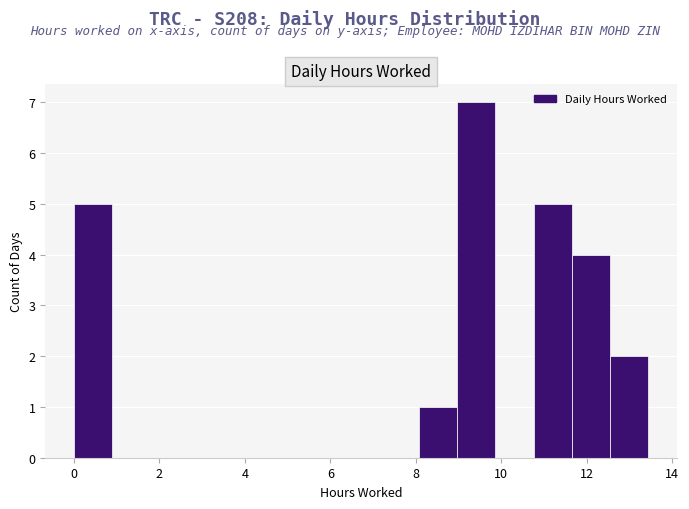

Reading left to right, list every bar in this chart as the range it spans on the x-axis followed by its height. Neither the bar edges nor the heights are printed on the chart, so give them approximately, as read against the axes.

0.0 to 0.8: 5
0.8 to 1.8: 0
1.8 to 2.6: 0
2.6 to 3.6: 0
3.6 to 4.4: 0
4.4 to 5.4: 0
5.4 to 6.2: 0
6.2 to 7.2: 0
7.2 to 8.0: 0
8.0 to 9.0: 1
9.0 to 9.8: 7
9.8 to 10.8: 0
10.8 to 11.6: 5
11.6 to 12.6: 4
12.6 to 13.4: 2